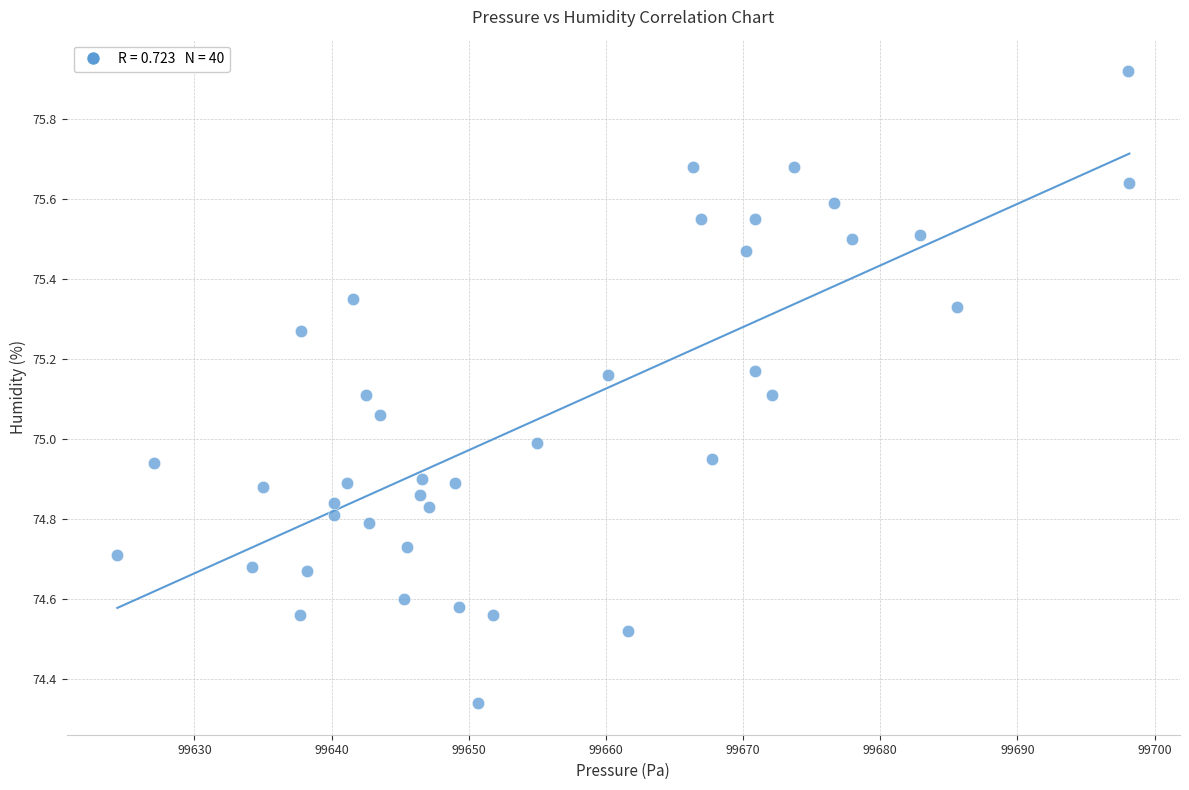

What is the range of X values (max minus min)?

73.8